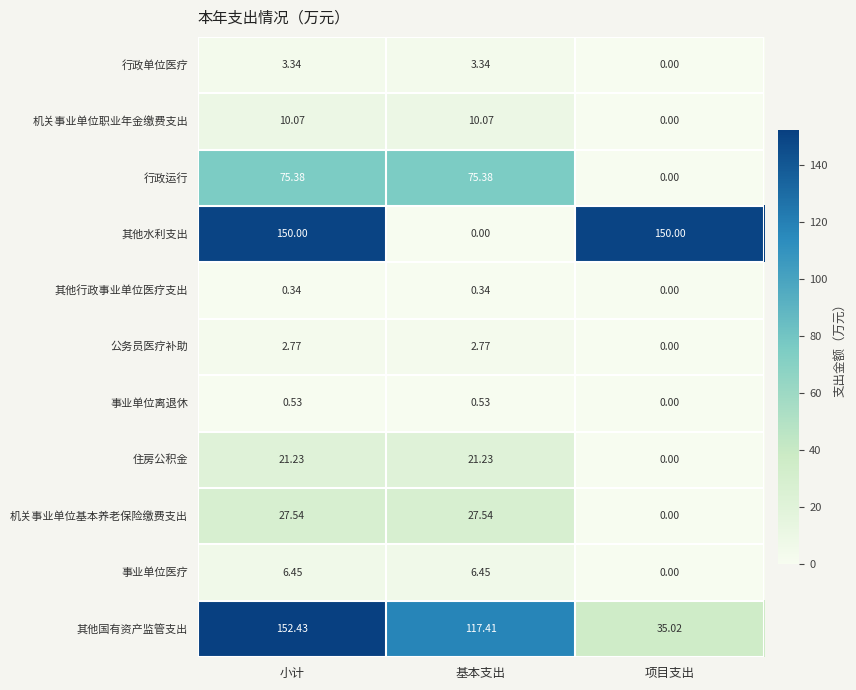

Where does the 住房公积金 series first go above 21?

小计